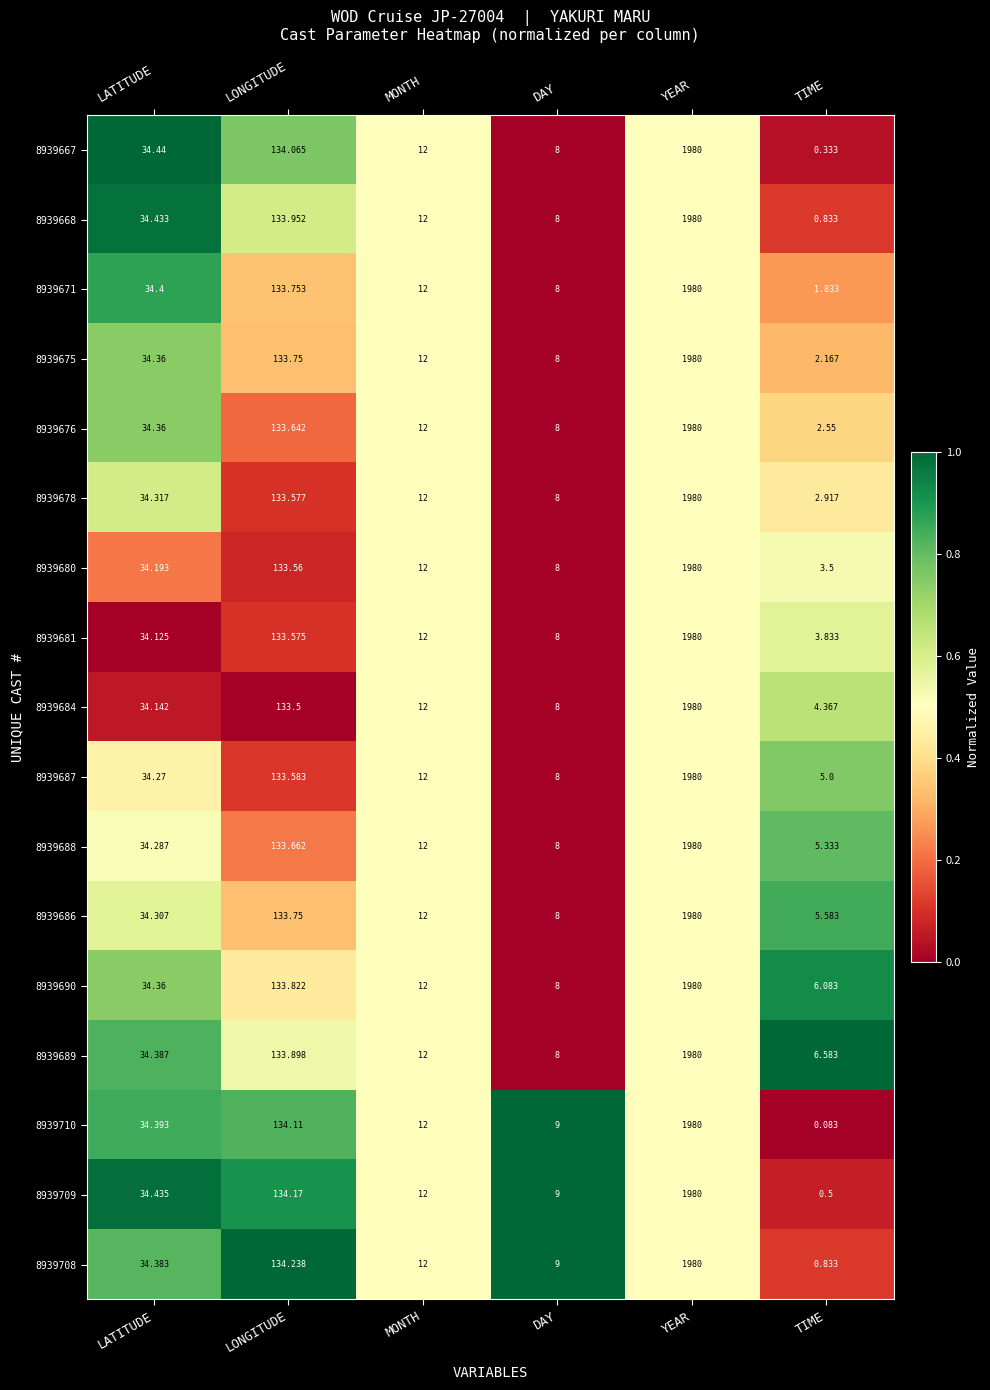

What is the greatest value displayed?

1980.0